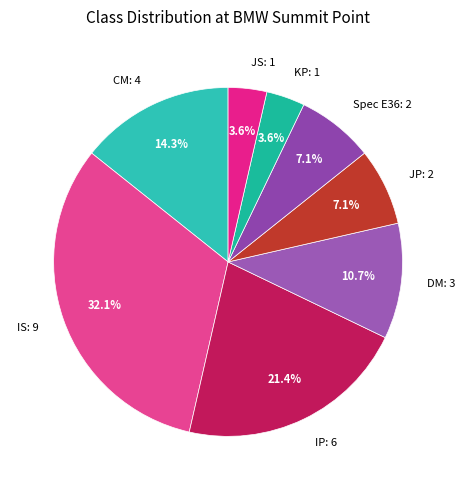

To the nearest percent, what is the difference between the largest and smallest slice percentages?

29%